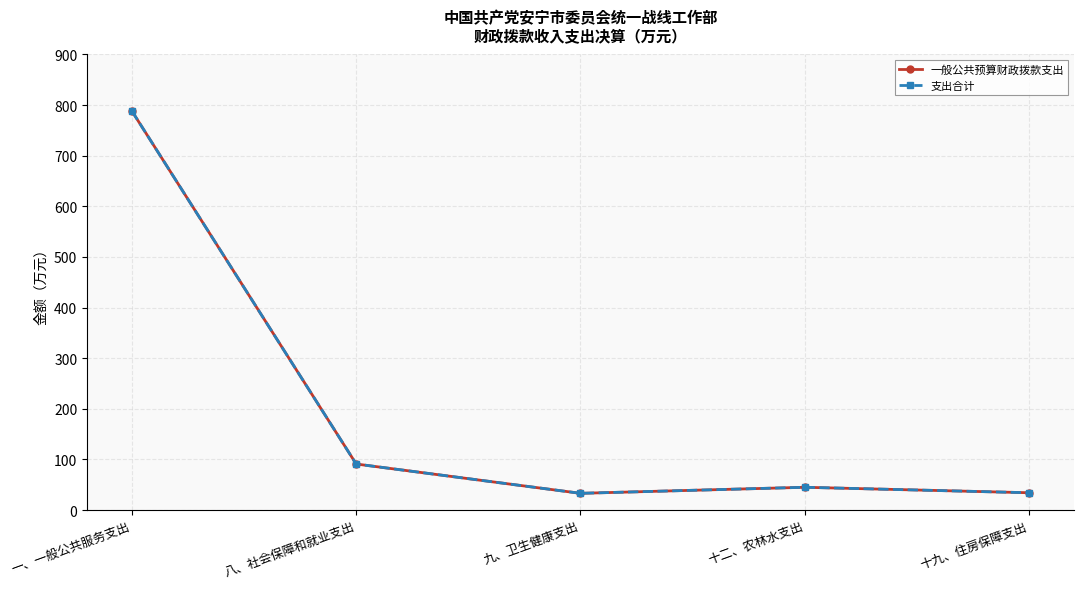

True or false: 一般公共预算财政拨款支出 and 支出合计 intersect in this chart.

False